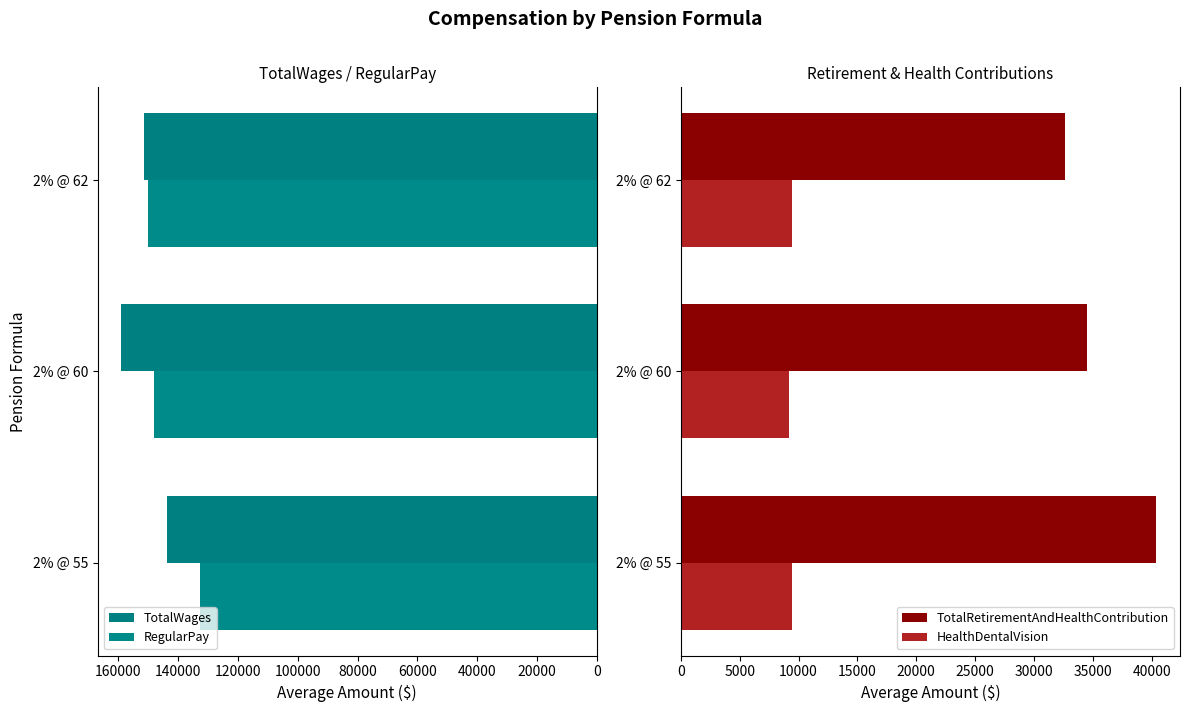

Reading left to right, list all the values displayed in this chart.

TotalWages: 143763	159000	151297
RegularPay: 132709	148000	149948
TotalRetirementAndHealthContribution: 40381	34500	32642
HealthDentalVision: 9412	9200	9412